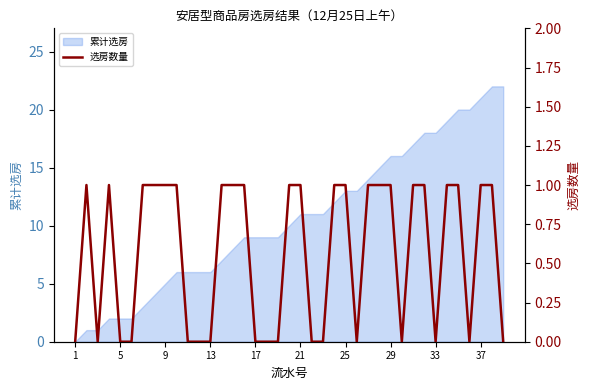

The 累计选房 series shows 34 at 37. True or false?

False